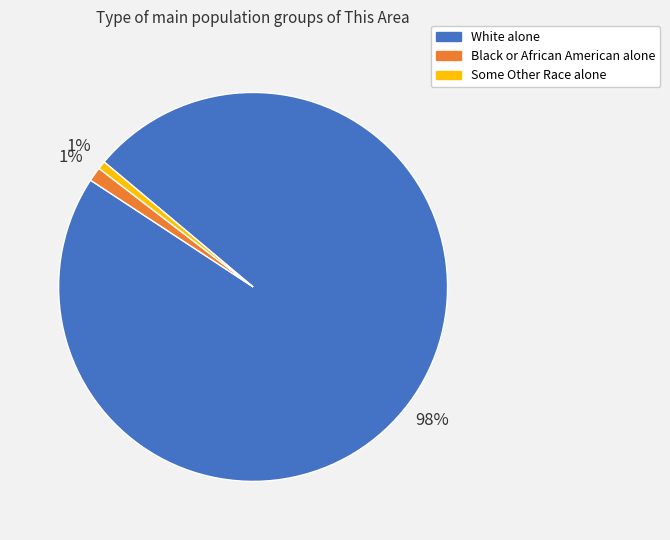

Which slice represents more than half of the pie?

White alone